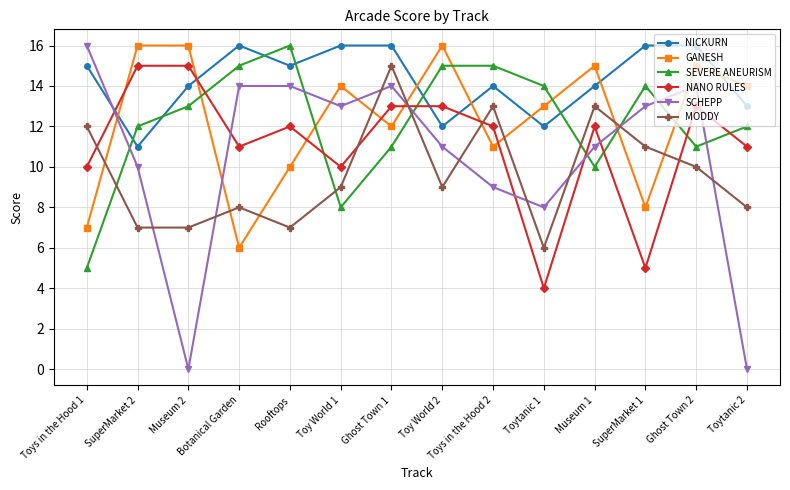

Reading right to left, what are all the values shown in this chart?

NICKURN: Toytanic 2=13	Ghost Town 2=16	SuperMarket 1=16	Museum 1=14	Toytanic 1=12	Toys in the Hood 2=14	Toy World 2=12	Ghost Town 1=16	Toy World 1=16	Rooftops=15	Botanical Garden=16	Museum 2=14	SuperMarket 2=11	Toys in the Hood 1=15
GANESH: Toytanic 2=14	Ghost Town 2=15	SuperMarket 1=8	Museum 1=15	Toytanic 1=13	Toys in the Hood 2=11	Toy World 2=16	Ghost Town 1=12	Toy World 1=14	Rooftops=10	Botanical Garden=6	Museum 2=16	SuperMarket 2=16	Toys in the Hood 1=7
SEVERE ANEURISM: Toytanic 2=12	Ghost Town 2=11	SuperMarket 1=14	Museum 1=10	Toytanic 1=14	Toys in the Hood 2=15	Toy World 2=15	Ghost Town 1=11	Toy World 1=8	Rooftops=16	Botanical Garden=15	Museum 2=13	SuperMarket 2=12	Toys in the Hood 1=5
NANO RULES: Toytanic 2=11	Ghost Town 2=13	SuperMarket 1=5	Museum 1=12	Toytanic 1=4	Toys in the Hood 2=12	Toy World 2=13	Ghost Town 1=13	Toy World 1=10	Rooftops=12	Botanical Garden=11	Museum 2=15	SuperMarket 2=15	Toys in the Hood 1=10
SCHEPP: Toytanic 2=0	Ghost Town 2=14	SuperMarket 1=13	Museum 1=11	Toytanic 1=8	Toys in the Hood 2=9	Toy World 2=11	Ghost Town 1=14	Toy World 1=13	Rooftops=14	Botanical Garden=14	Museum 2=0	SuperMarket 2=10	Toys in the Hood 1=16
MODDY: Toytanic 2=8	Ghost Town 2=10	SuperMarket 1=11	Museum 1=13	Toytanic 1=6	Toys in the Hood 2=13	Toy World 2=9	Ghost Town 1=15	Toy World 1=9	Rooftops=7	Botanical Garden=8	Museum 2=7	SuperMarket 2=7	Toys in the Hood 1=12